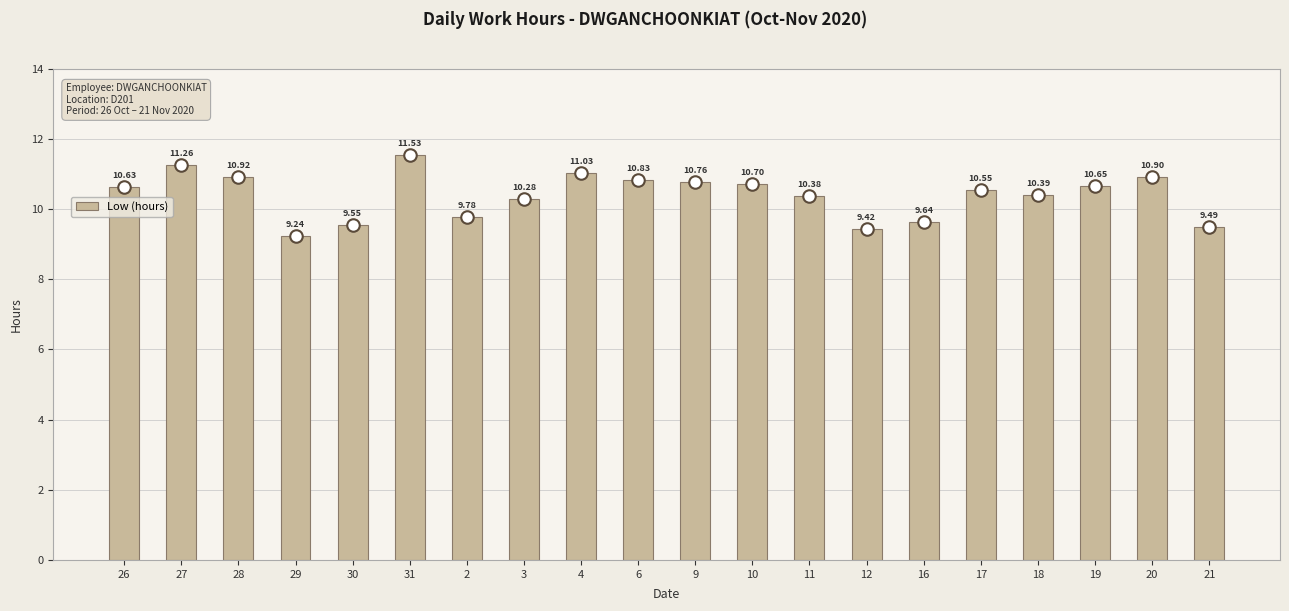

What is the difference between the maximum and second lowest values?

2.1